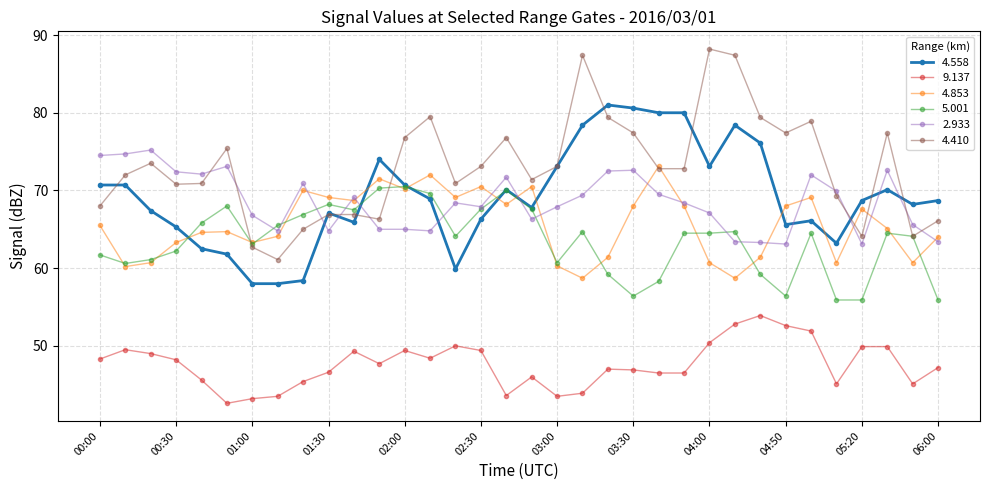

What is the maximum value shown in the chart?

88.2